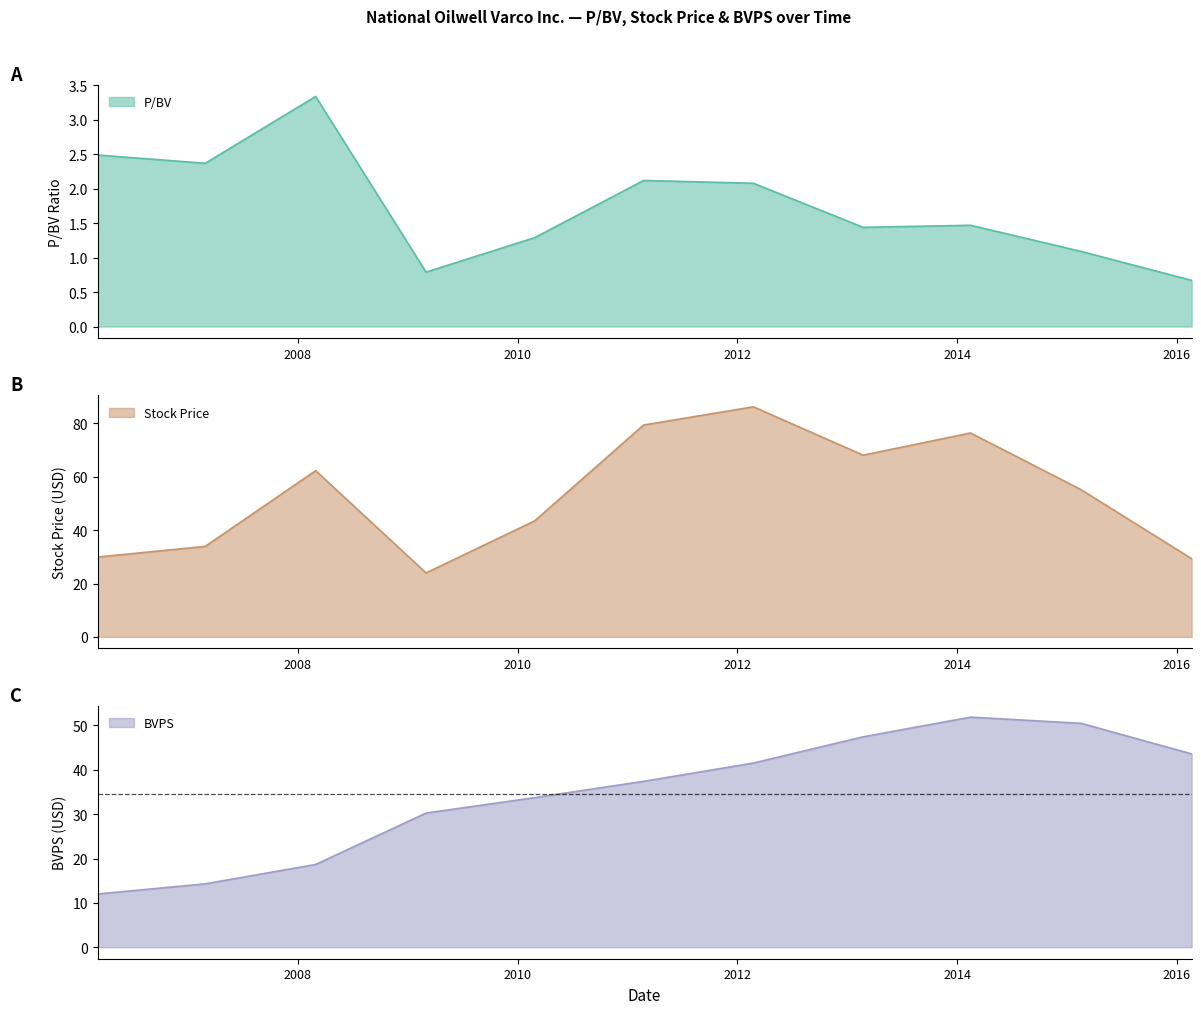

At 2008-02-29, list the series in order from largest to smallest.

Stock Price, BVPS, P/BV